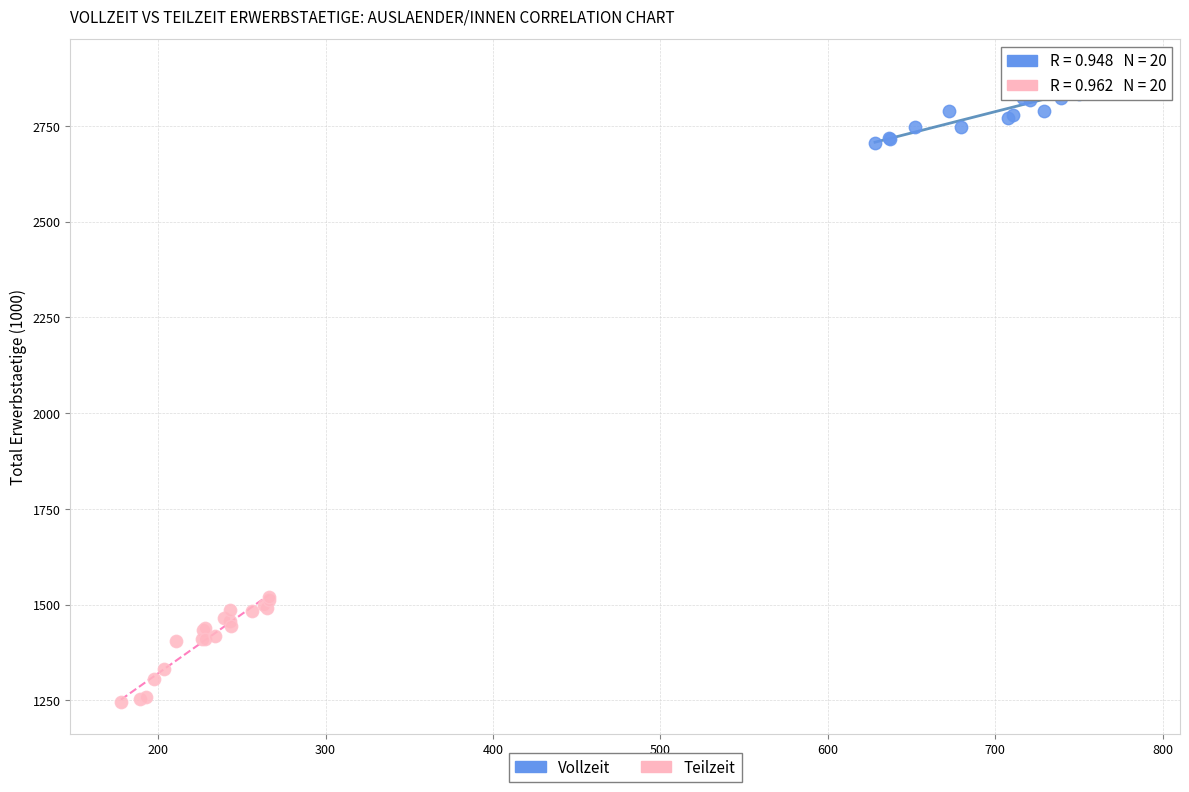

Which series has the widest spread of Y values?

Teilzeit